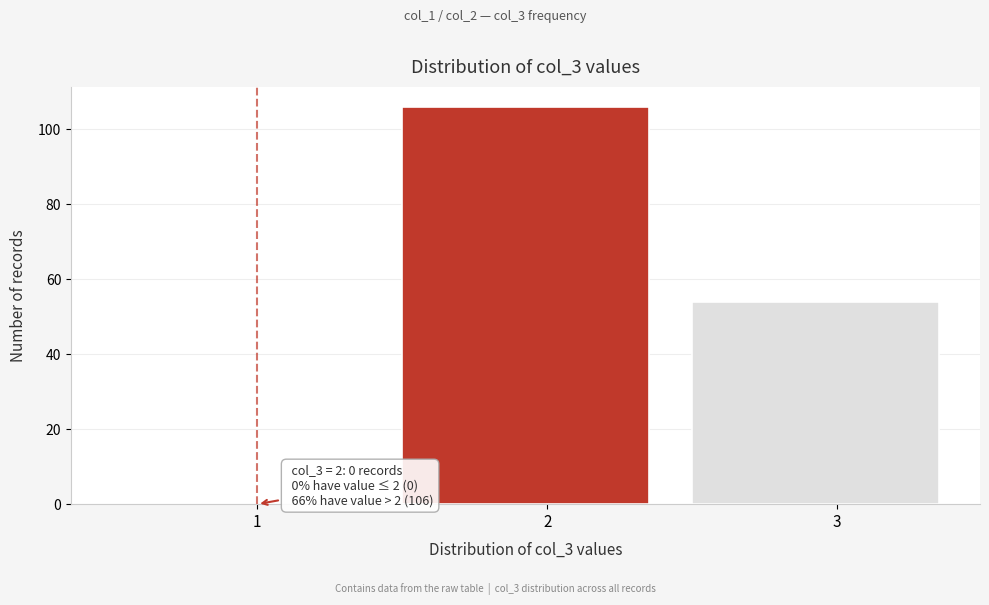

Reading left to right, list all the values displayed in this chart.

1=0	2=106	3=54